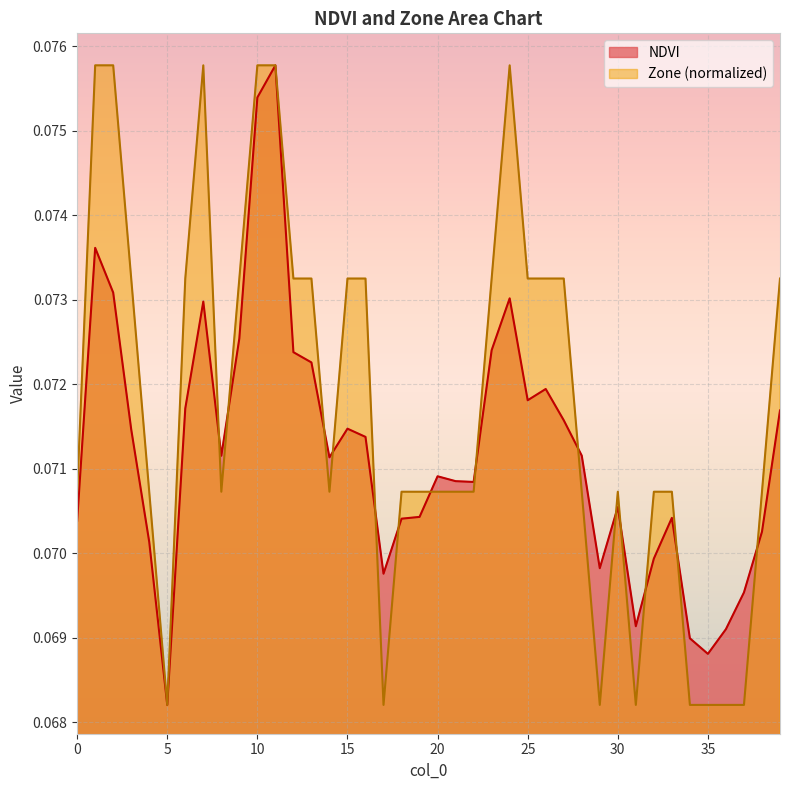

In Zone, how many points are higher than both neighbors (excluding endpoints)?

3